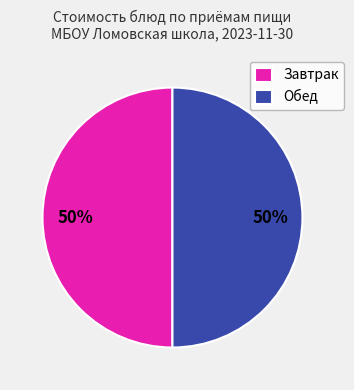

To the nearest percent, what is the average slice percentage?

50%